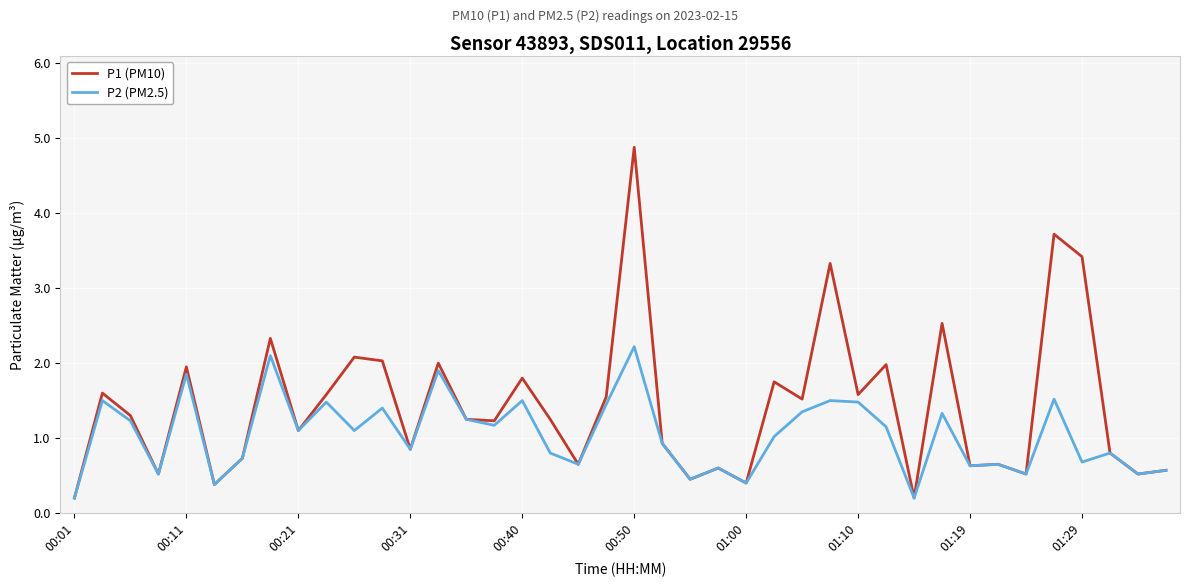

At how many categories does at least one series exceed 1?

23